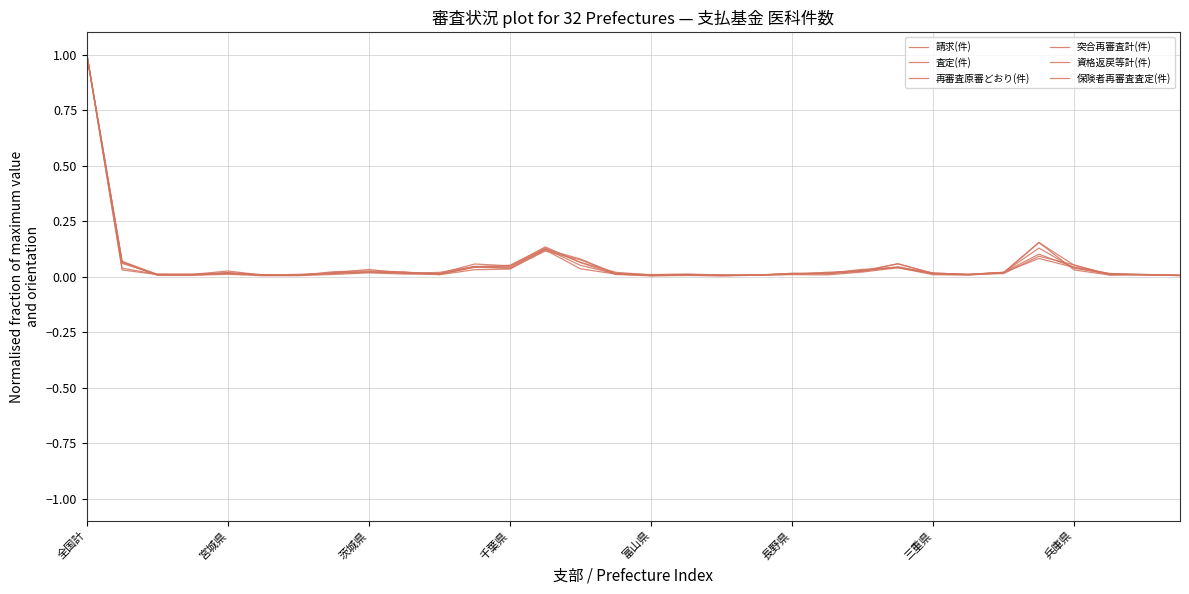

How many lines are shown in the chart?

6